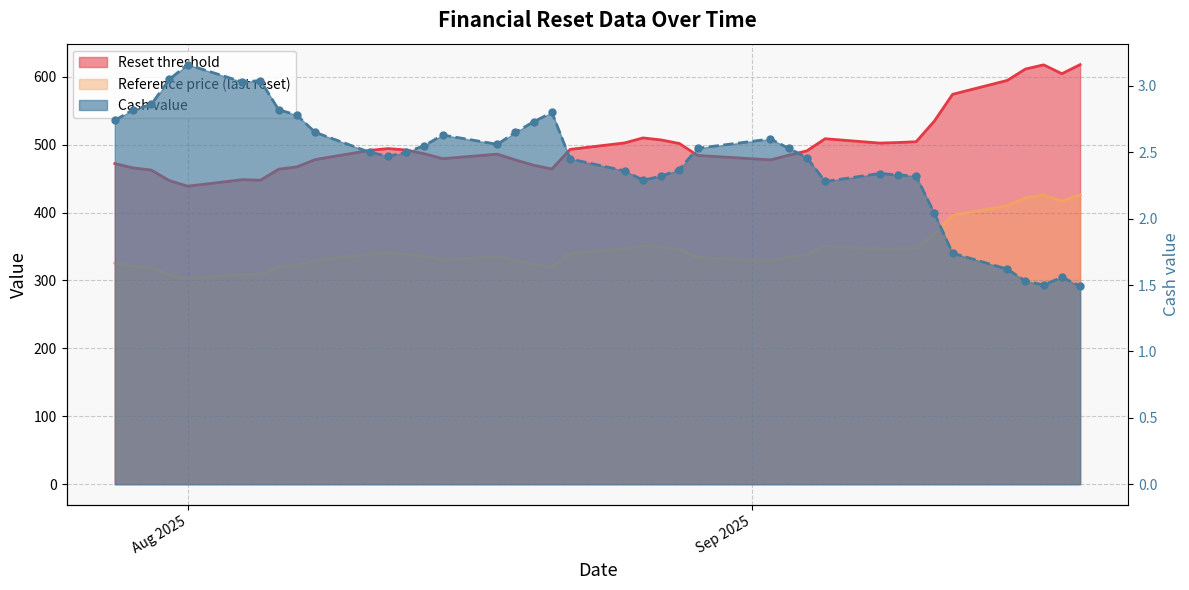

Does the chart have visible grid lines?

Yes